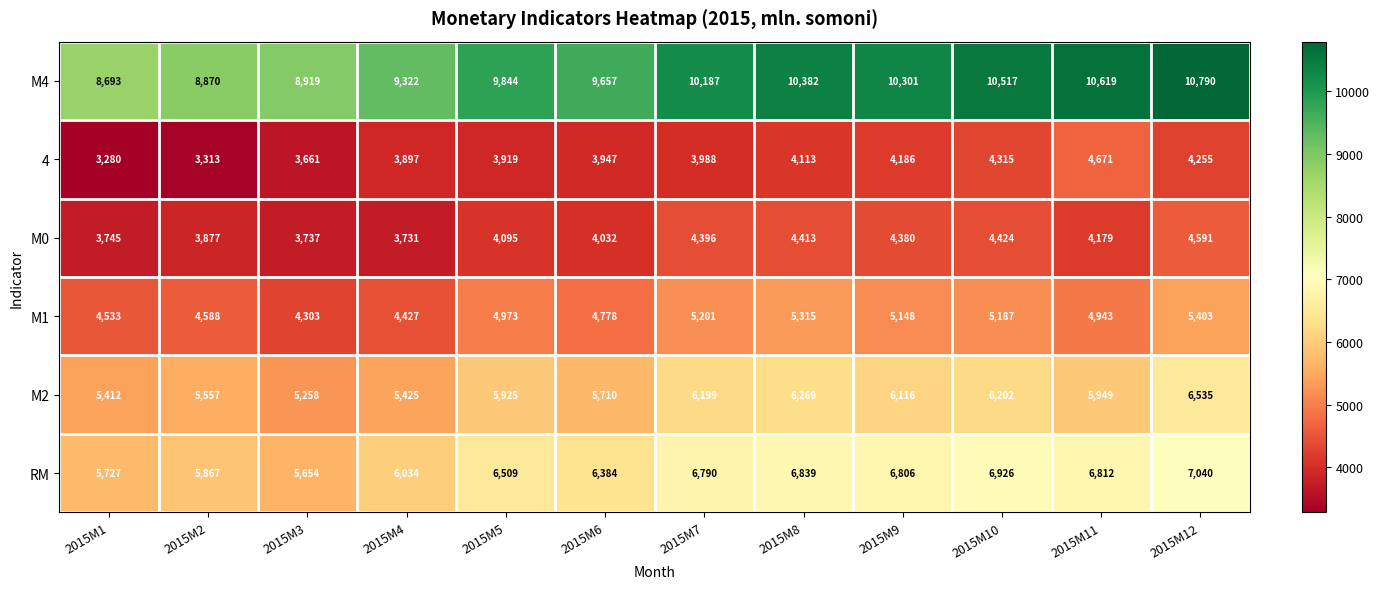

Which series has the widest spread of values?

М4